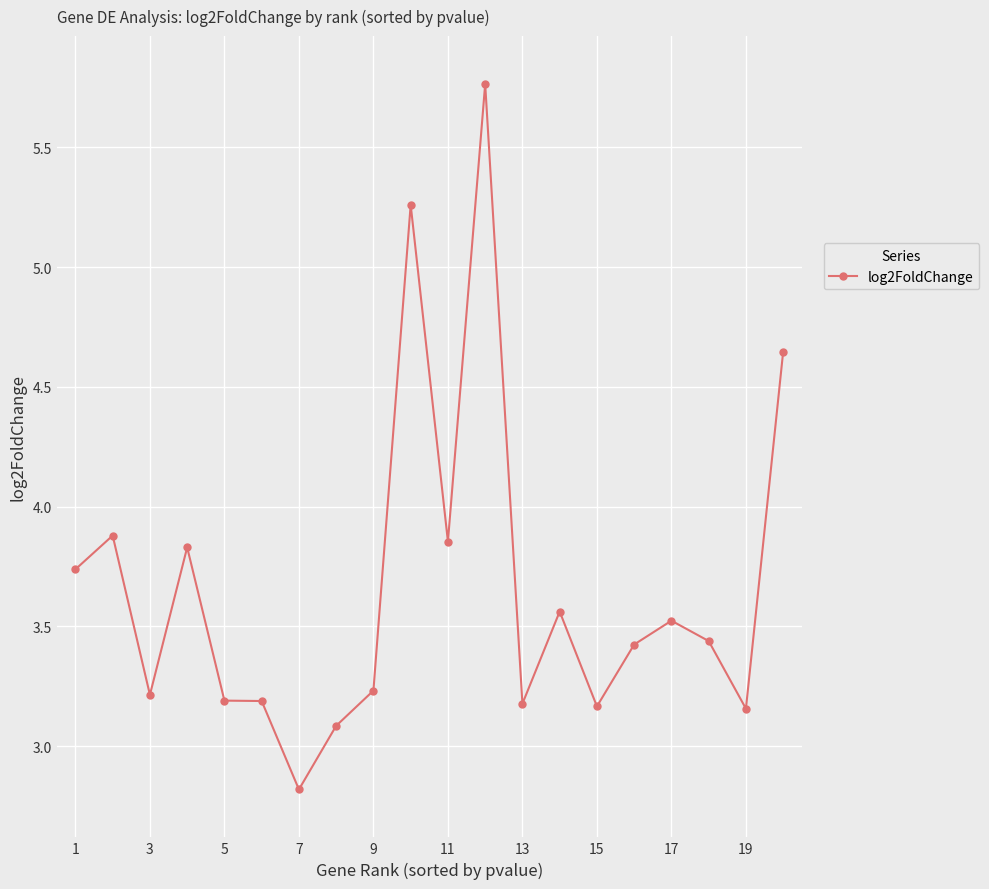

What is the difference between the maximum and minimum values?

2.9